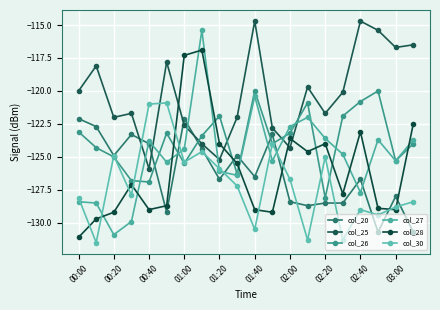

Does the chart have visible grid lines?

Yes